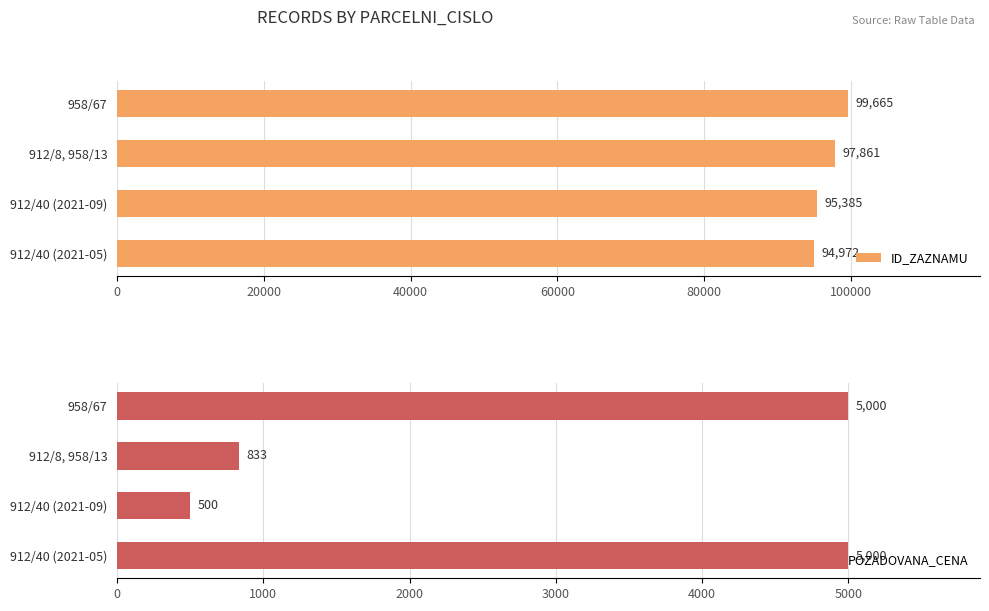

What is the difference between the second highest and second lowest values in the ID_ZAZNAMU series?

2476